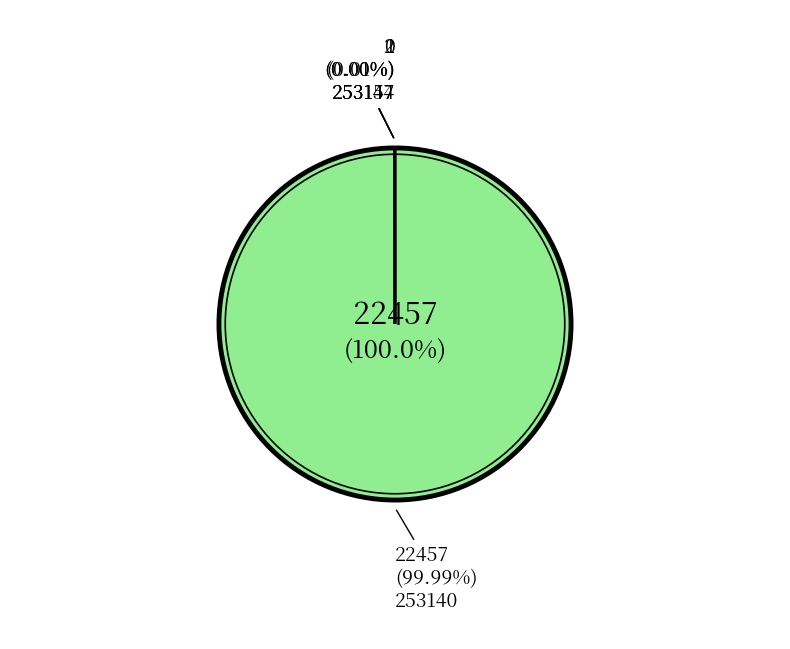

How much of the chart is everything except 253157?

100.0%